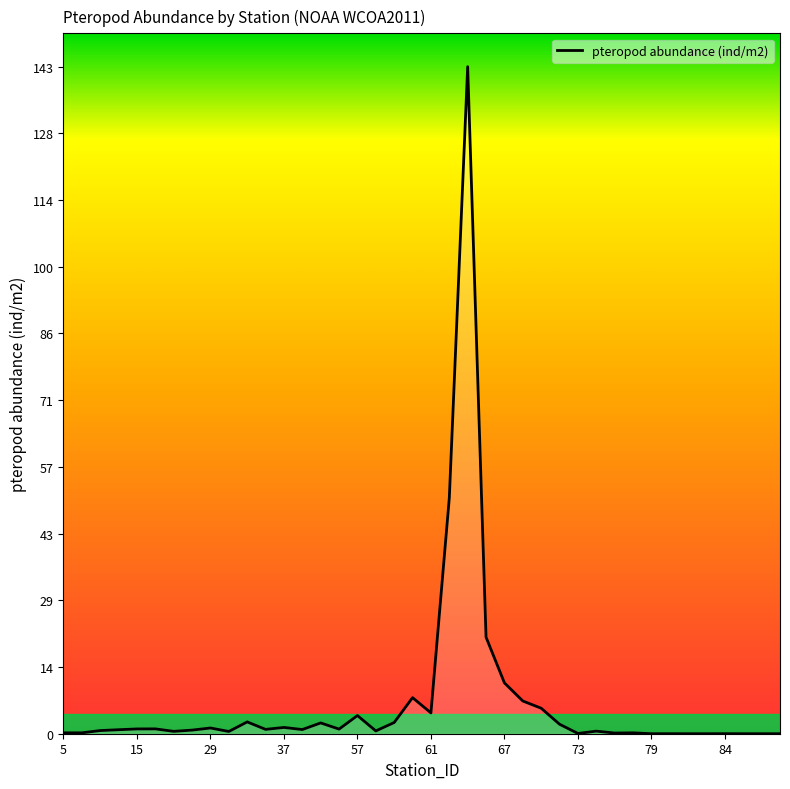

What is the difference between the maximum and minimum values?

142.7